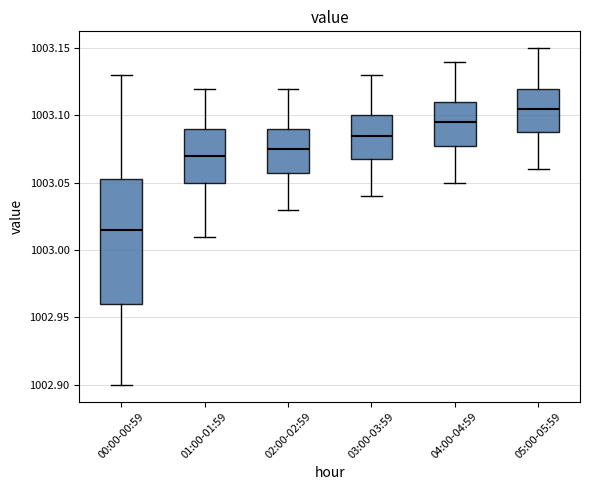

Which box has the lowest median line?

00:00-00:59